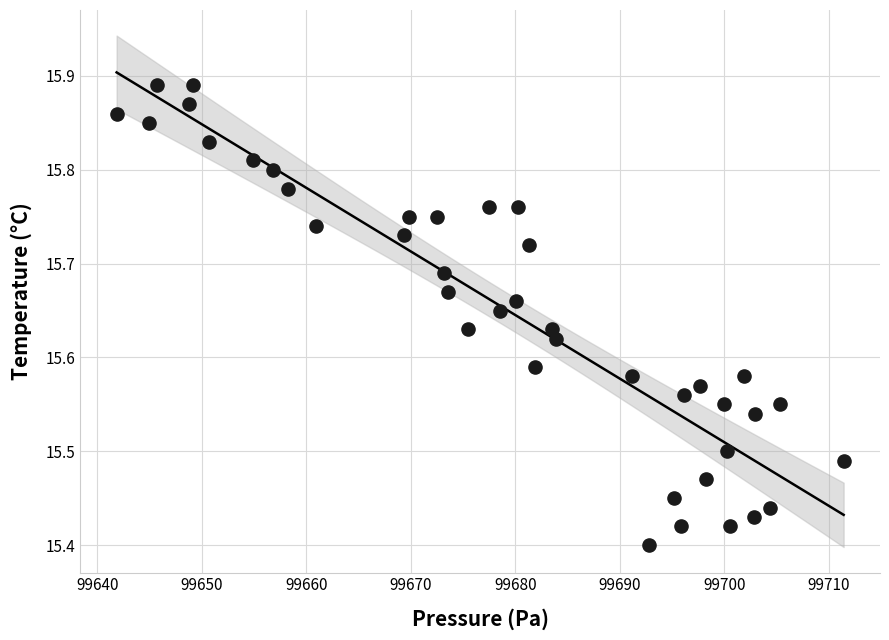

What is the range of Y values (max minus min)?

0.5